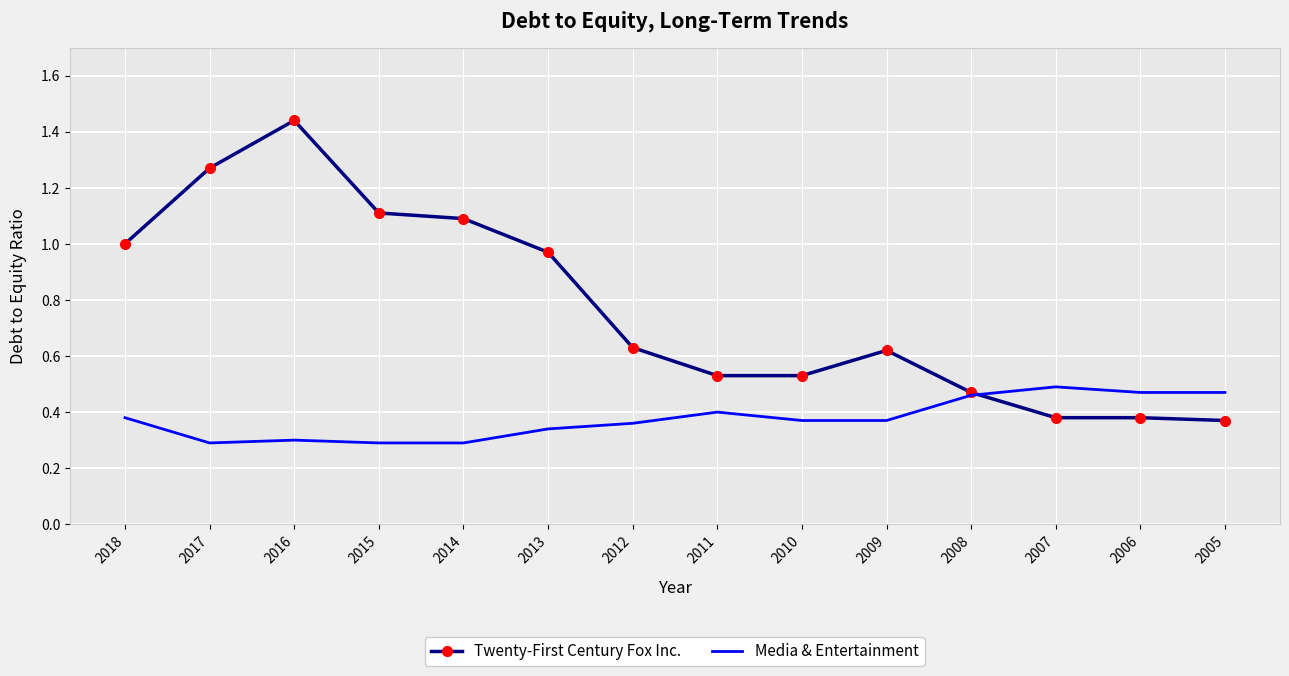

Rank the series by their average value, from highest to lowest.

Twenty-First Century Fox Inc., Media & Entertainment